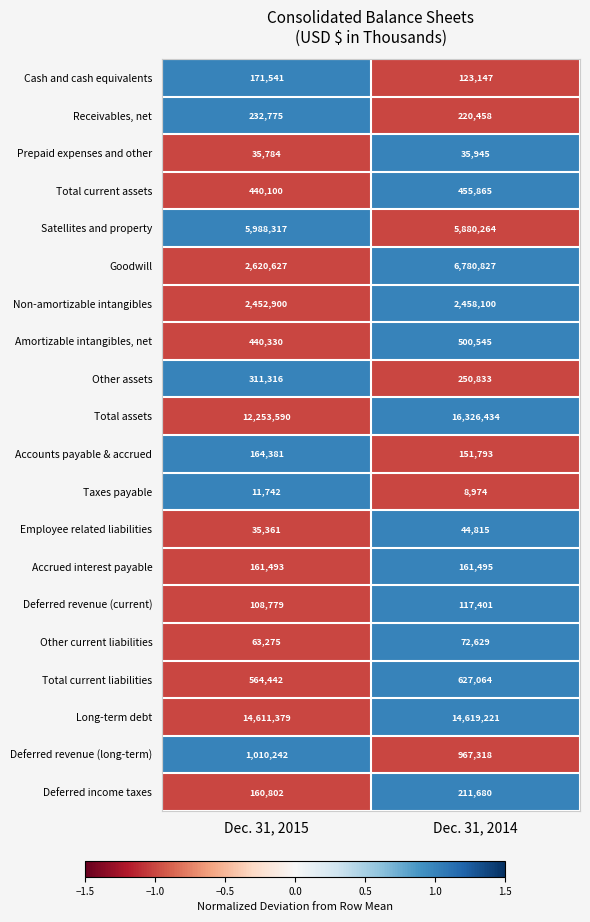

The Prepaid expenses and other series shows 19948 at Dec. 31, 2014. True or false?

False